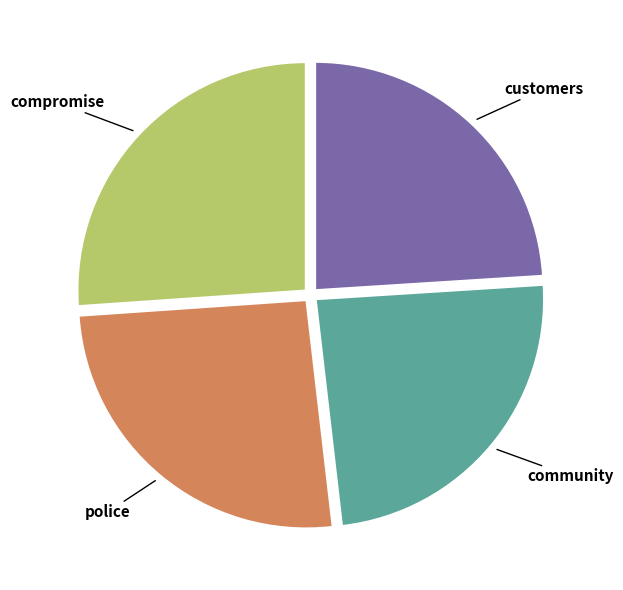

Does police represent more than half of the total?

No